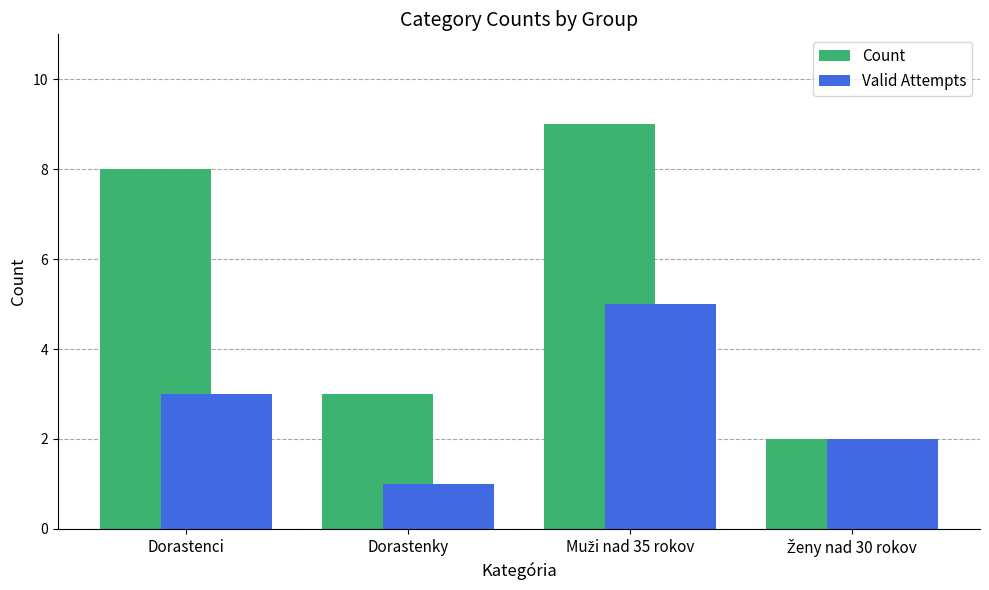

Does the chart contain stacked bars?

No